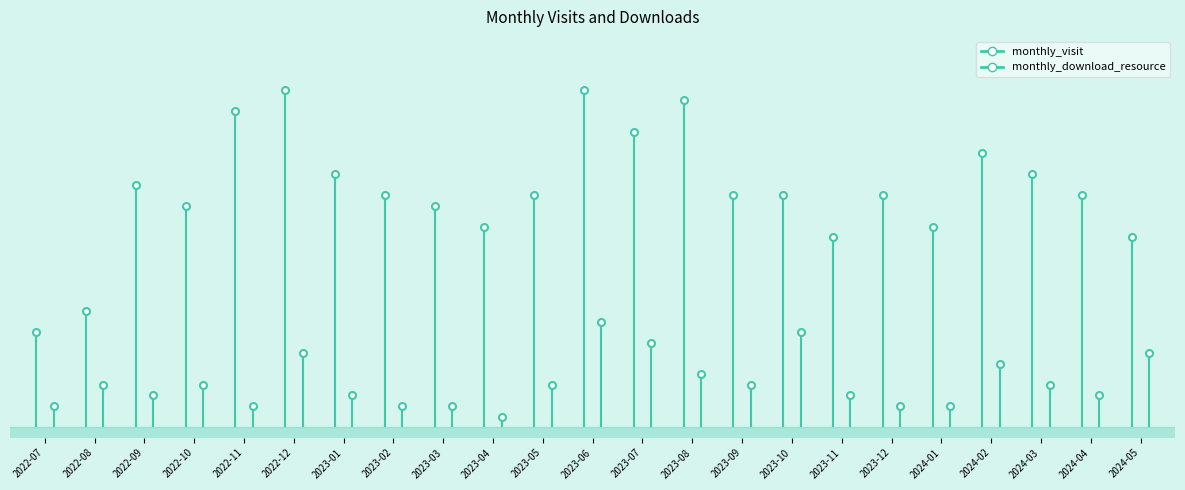

What is the spread (max minus min) of values at 2023-11?

15